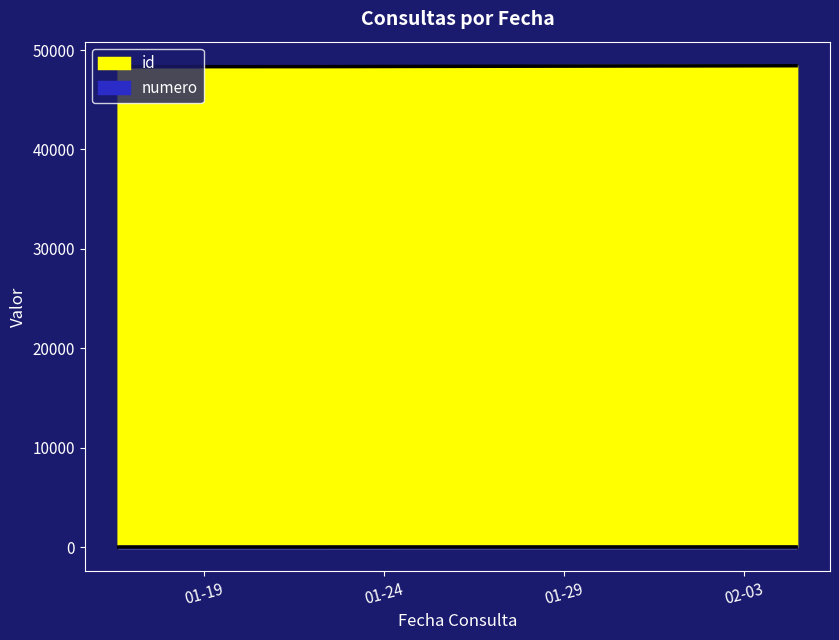

What are all the series names shown in the legend?

id, numero